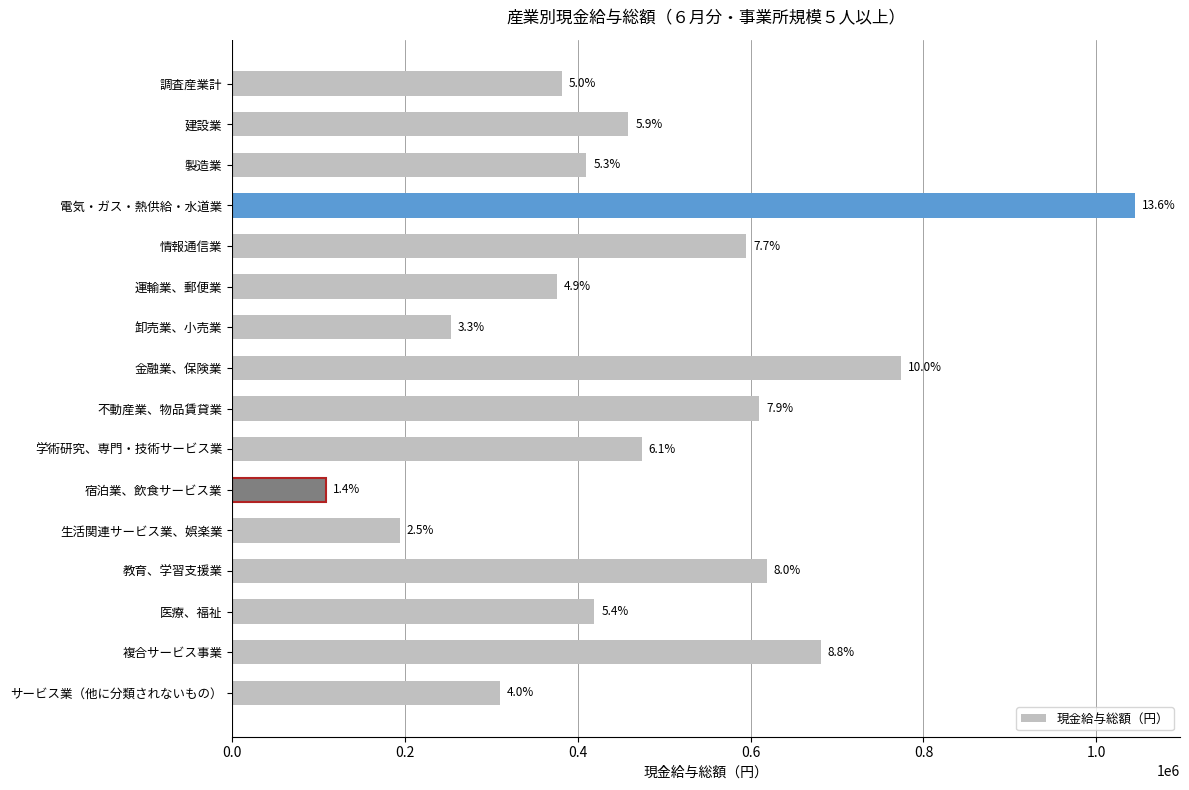

How many bars are there in total?

16